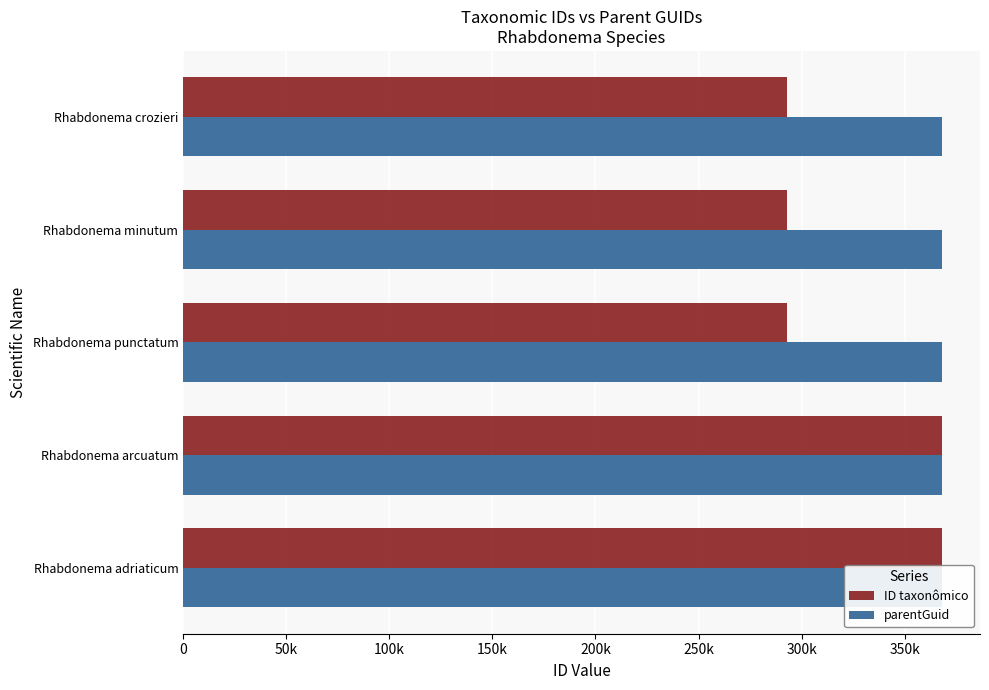

What is the average value of the ID taxonômico series?

323000.2